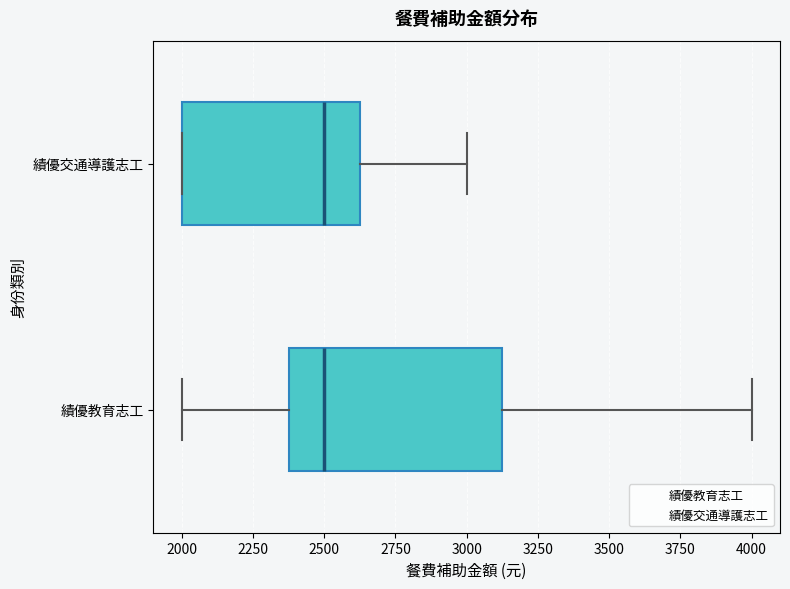

Where does the median line of the box for 績優交通導護志工 sit on the x-axis? The values are not printed on the chart, so give them approximately, as read against the axis.

2500